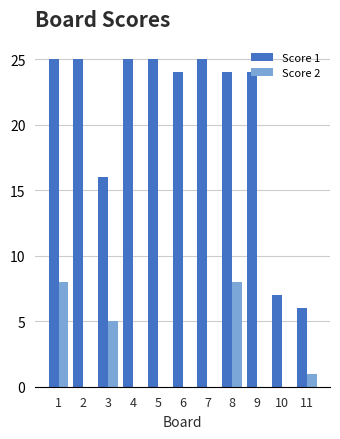

What is the approximate value of Score 1 at 11?

6